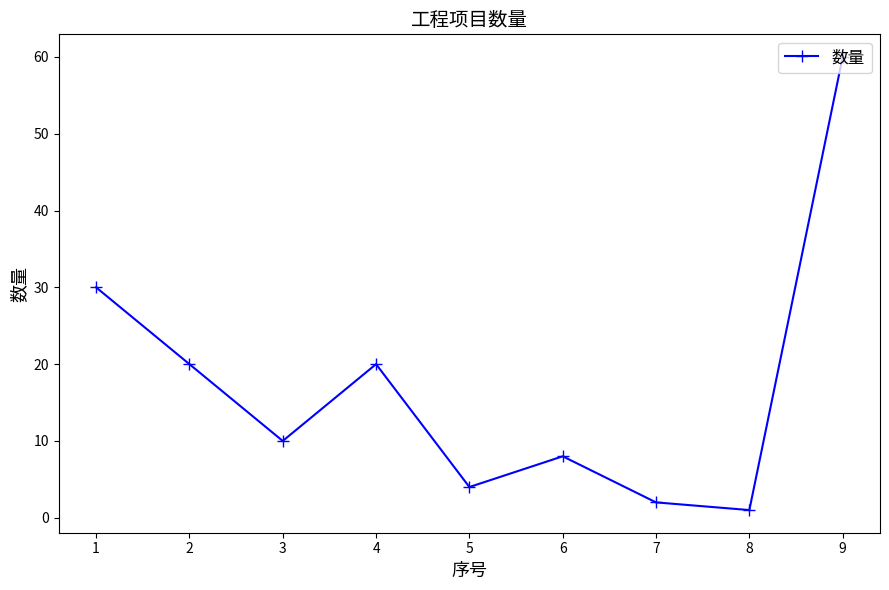

At which label does the data first exceed 10?

1